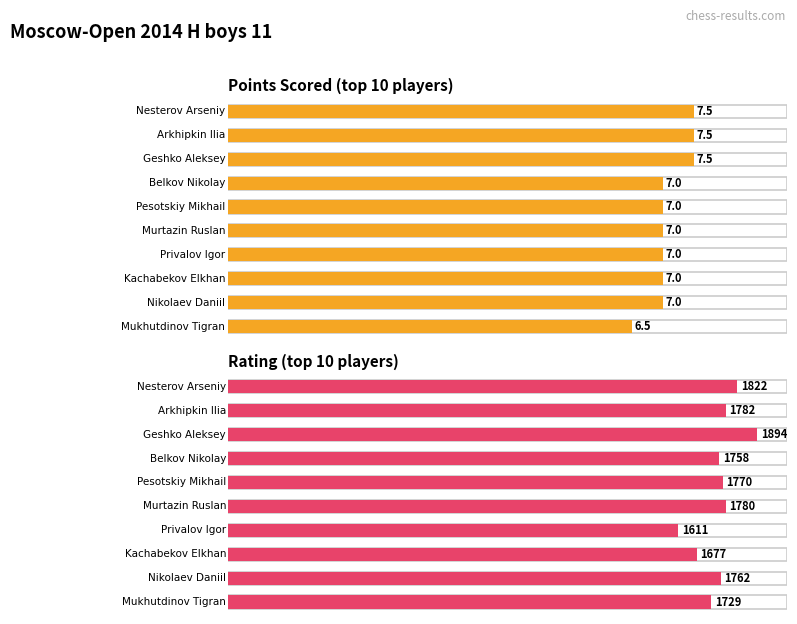

Rank the series by their average value, from highest to lowest.

Rating, Points